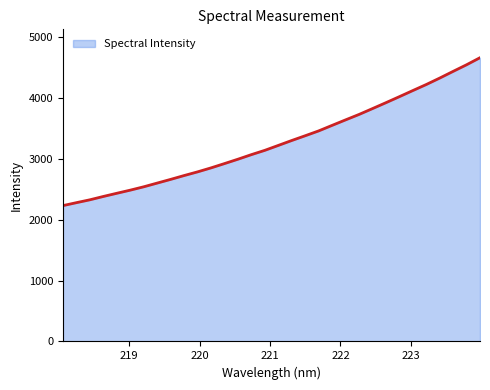

What is the difference between the maximum and minimum values?

2428.5